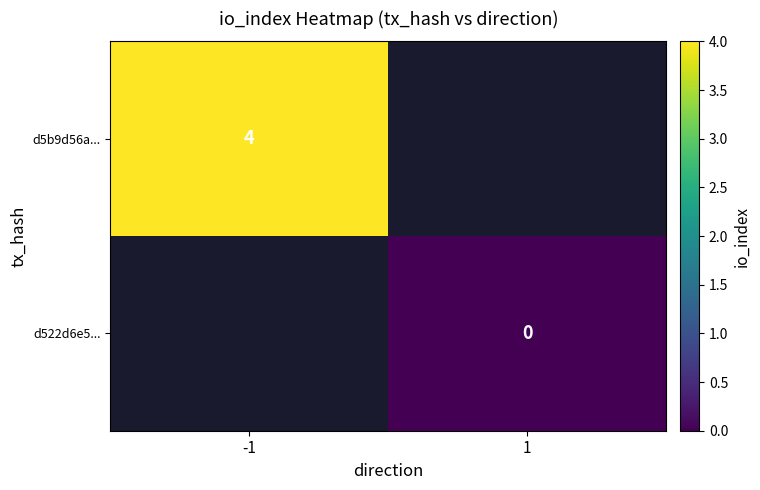

Is the value of d5b9d56a... at -1 greater than the value of d522d6e5... at 1?

Yes